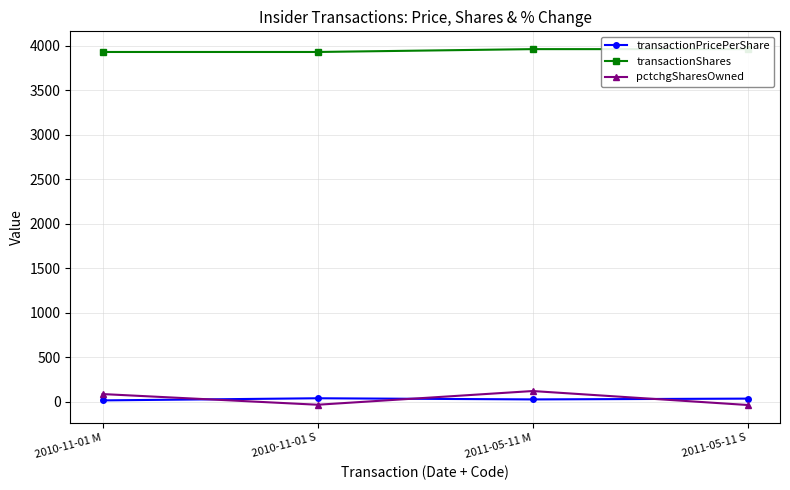

Between 2010-11-01 M and 2011-05-11 S, which series saw the biggest shift?

pctchgSharesOwned